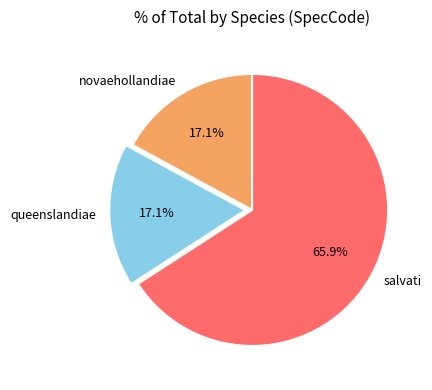

Which category has the biggest portion of the pie?

salvati